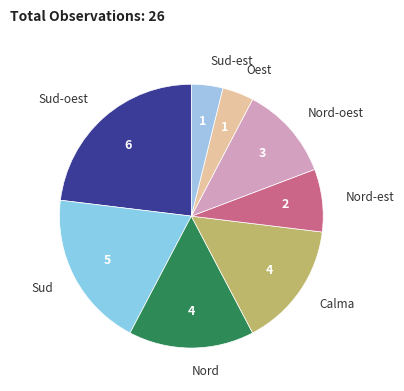

Is it true that Nord-oest is 12% of the pie?

True